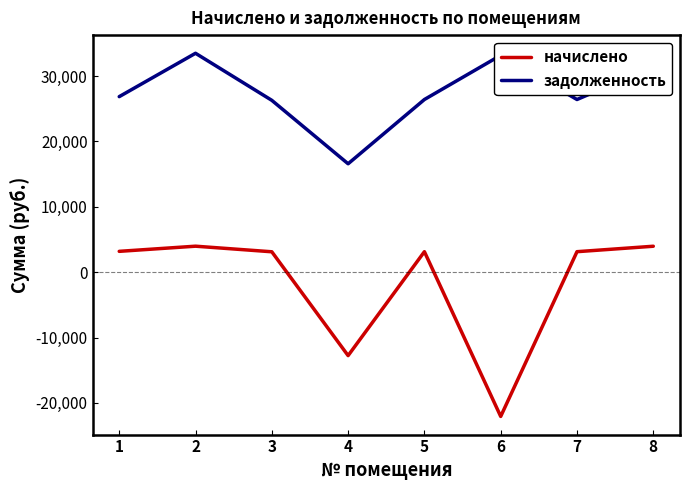

What is the spread (max minus min) of values at 6?

55254.4